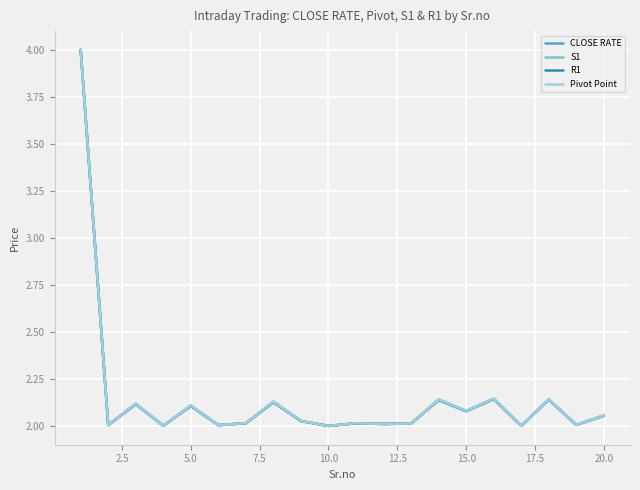

What is the maximum value shown in the chart?

4.0